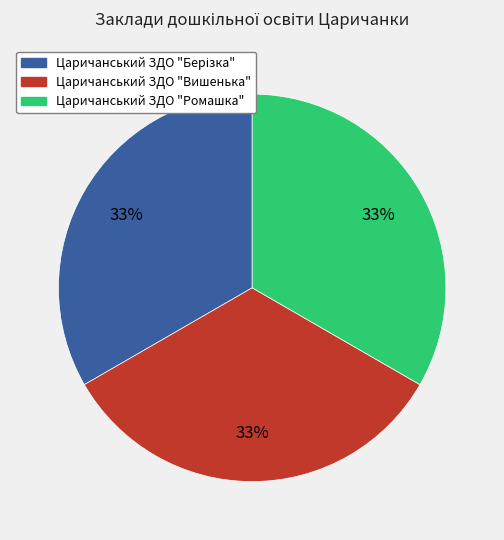

Does any single category account for the majority?

No